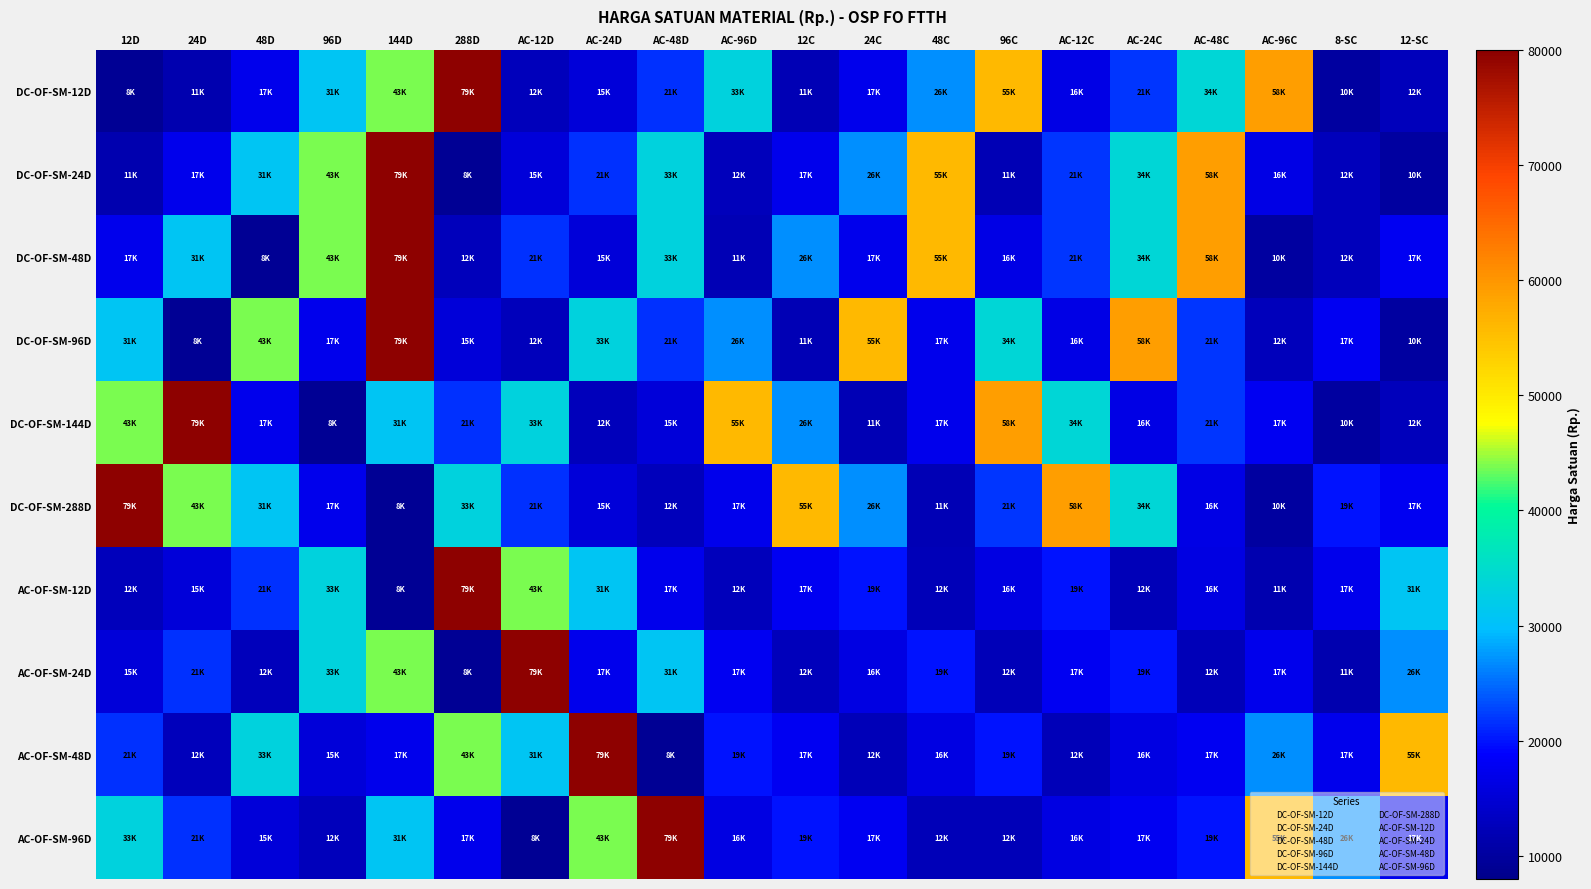

Which label corresponds to the smallest value in the chart?

12D